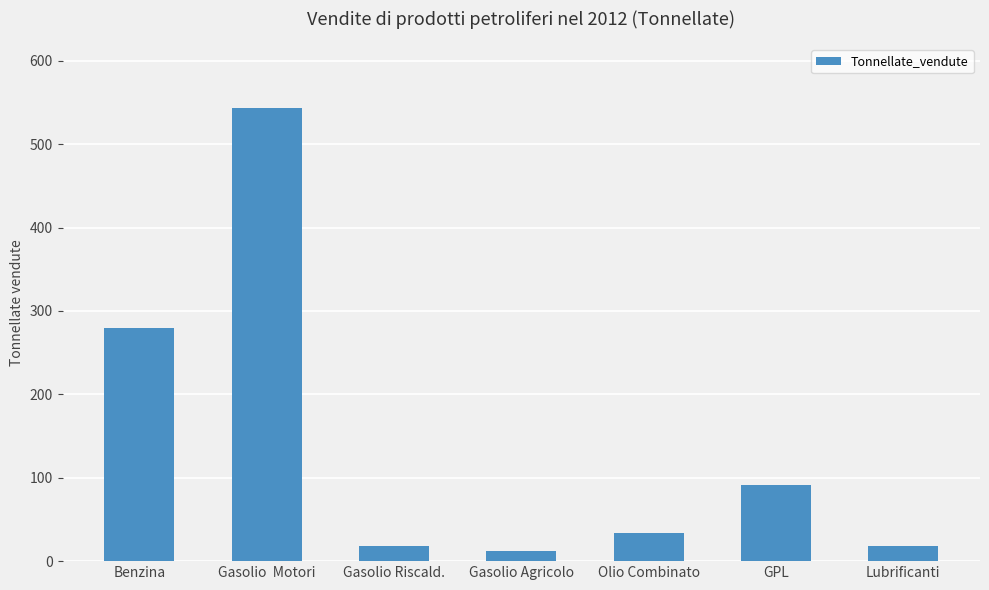

What is the average value?

142.1